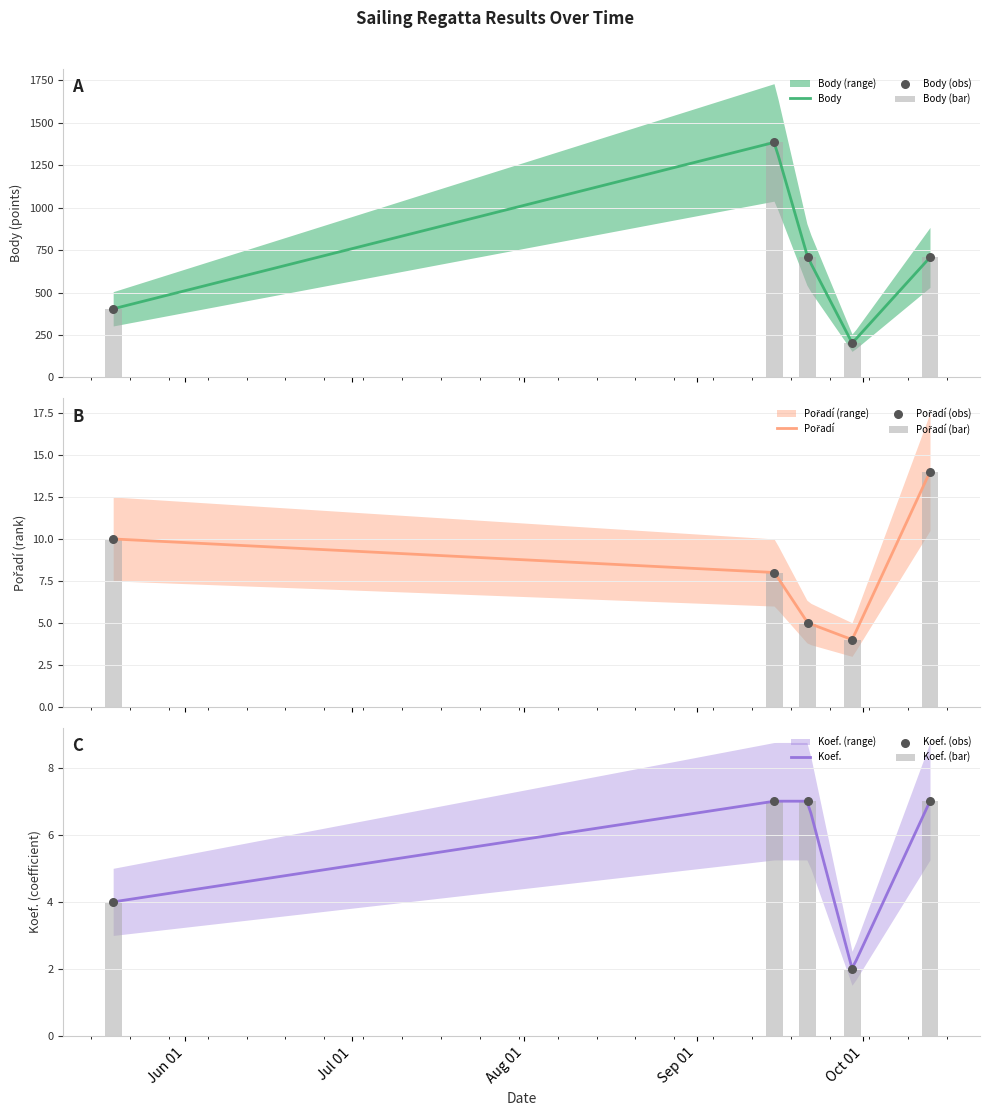

Which series contains the highest Y value?

Body